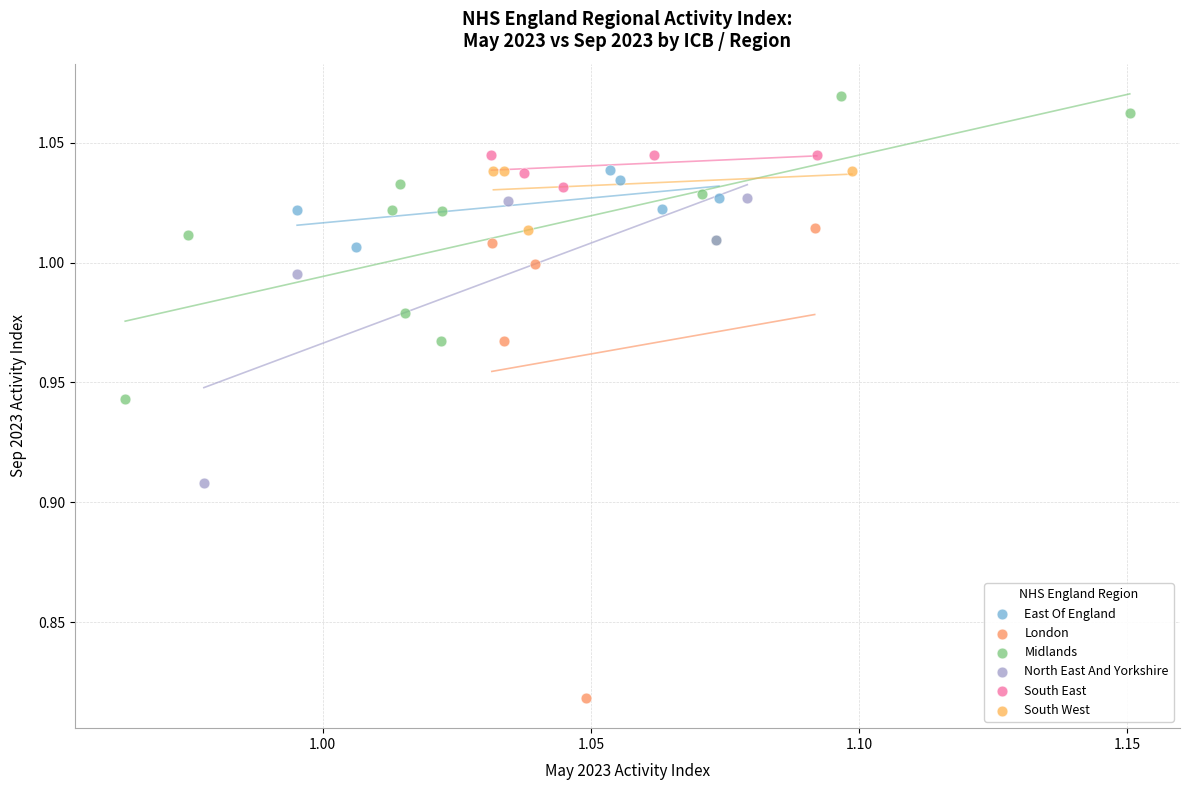

Which series reaches the maximum Y coordinate?

Midlands